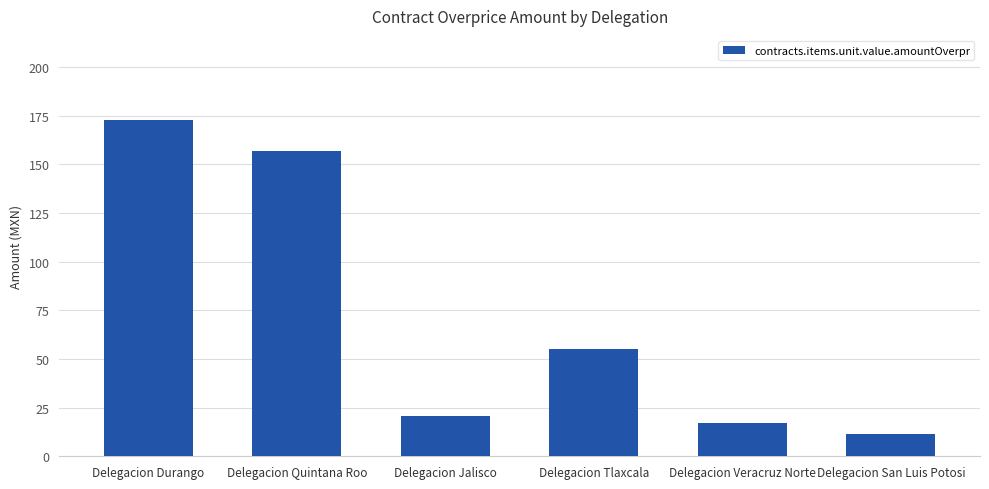

What is the difference between the values at Delegacion Veracruz Norte and Delegacion Tlaxcala?

37.8